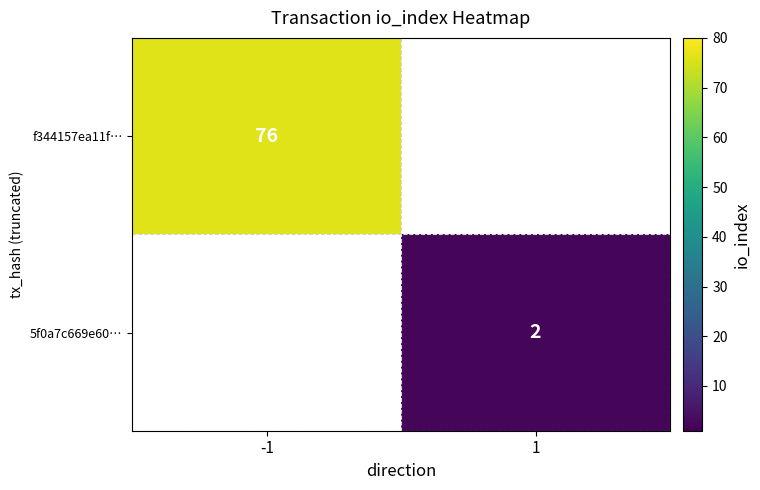

True or false: f344157ea11f… has a value of 76 at -1.

True